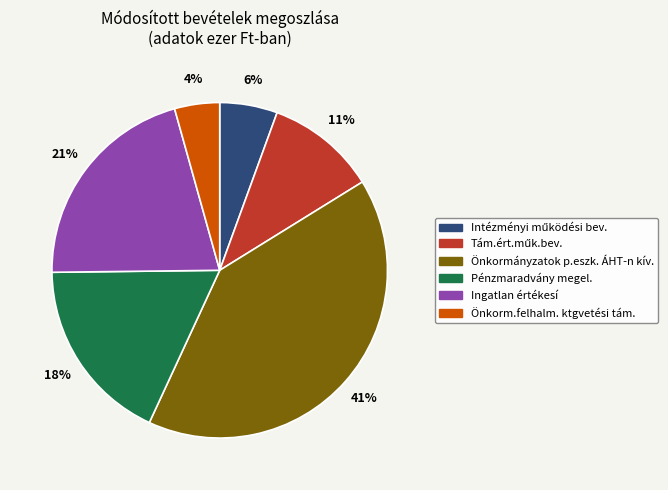

To the nearest percent, what is the average slice percentage?

17%